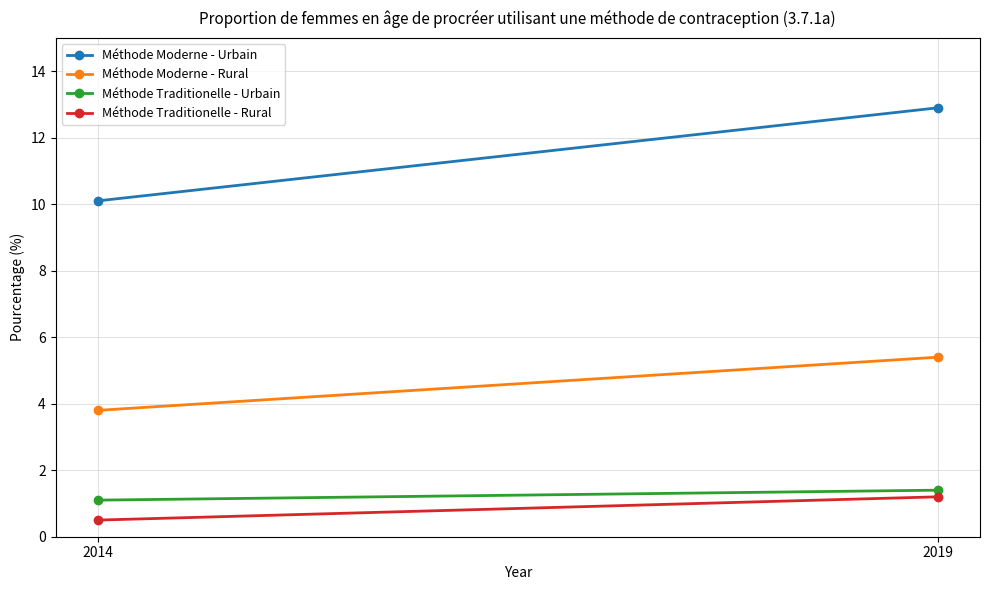

How many data points does each series have?

2